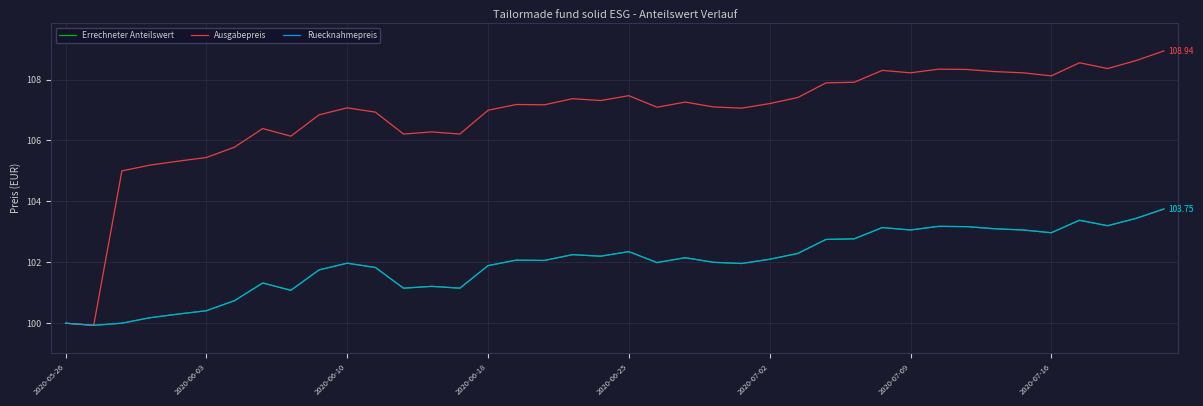

At which label does Ausgabepreis first exceed 107?

2020-06-10